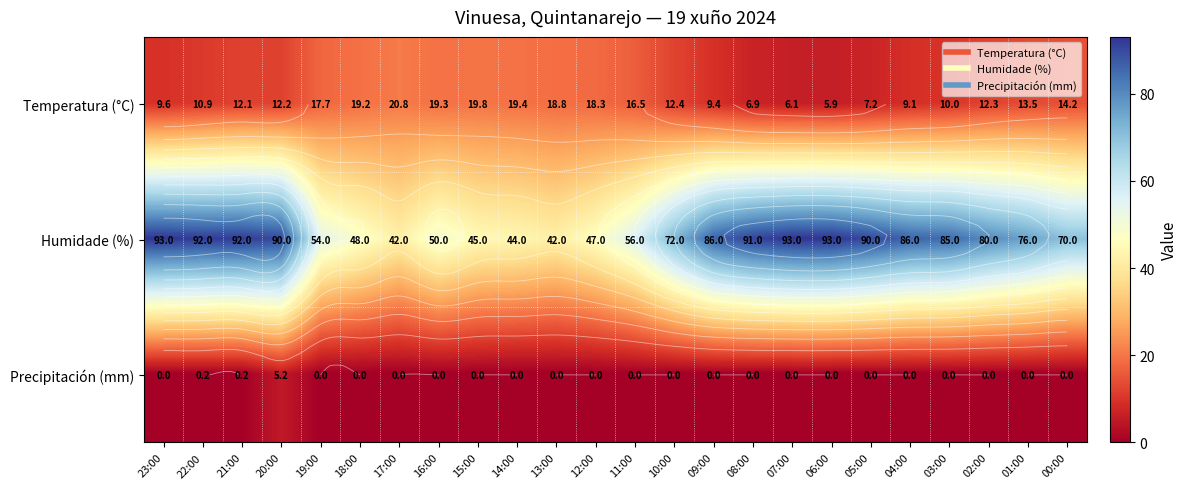

How many values in the Temperatura (°C) series exceed 12?

15